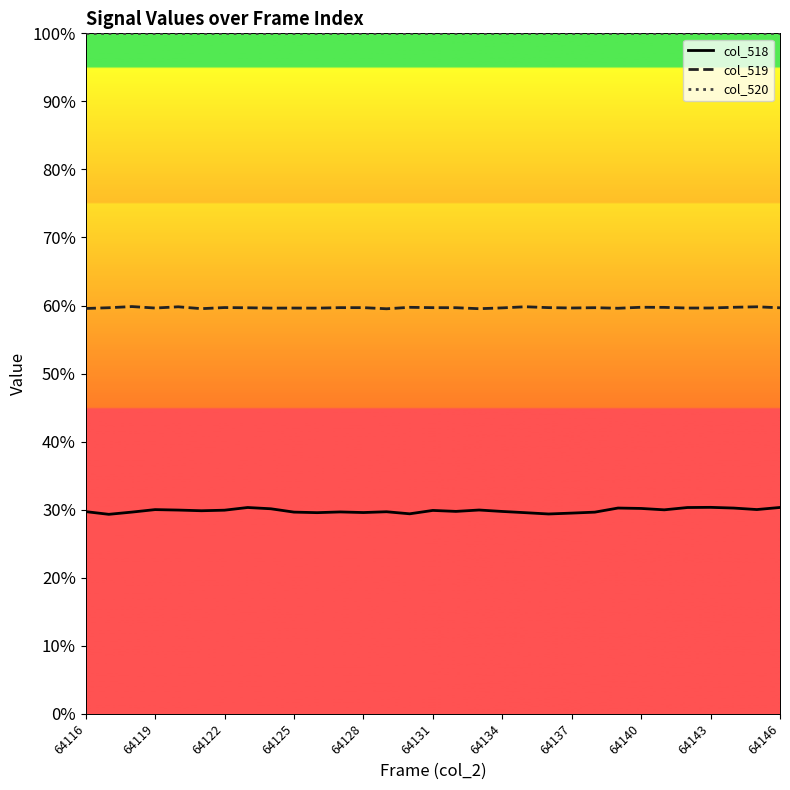

True or false: col_520 and col_519 cross at least once.

False